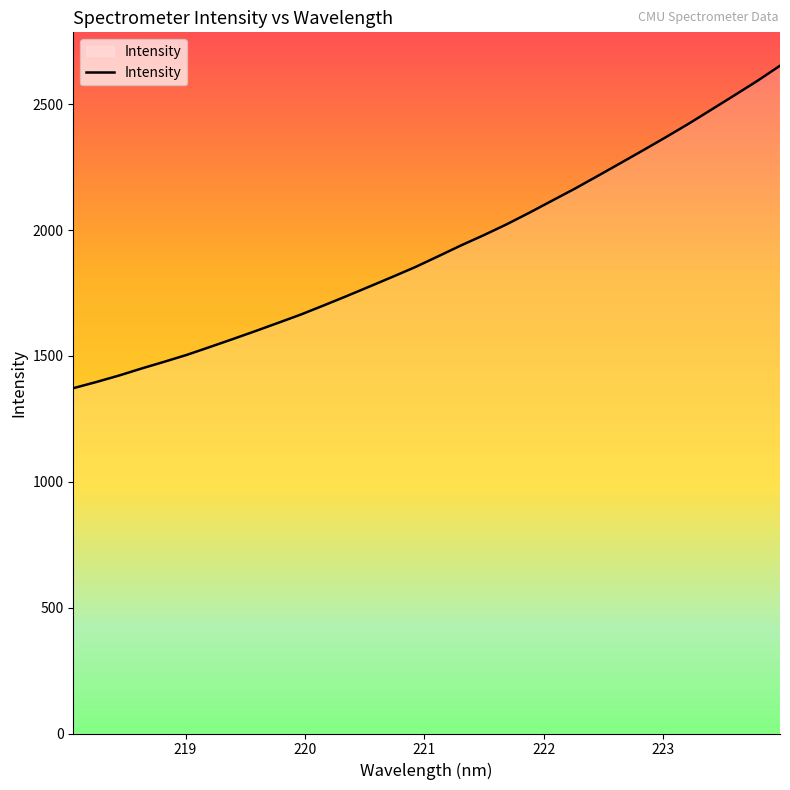

What is the smallest value displayed?

1371.8